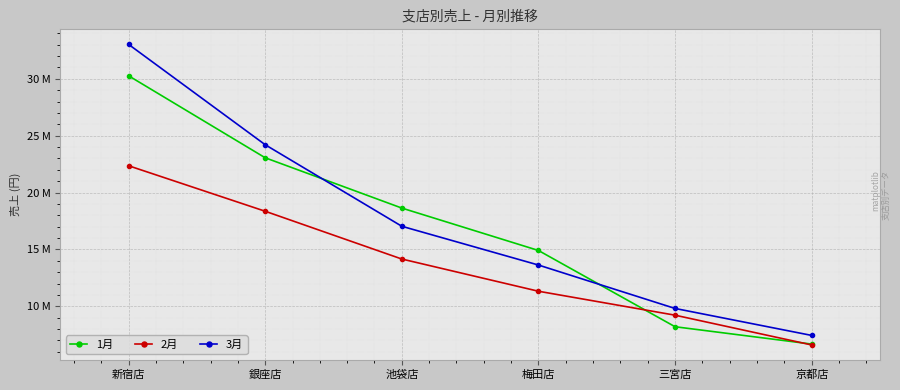

What is the highest value of the 2月 series?

22356024